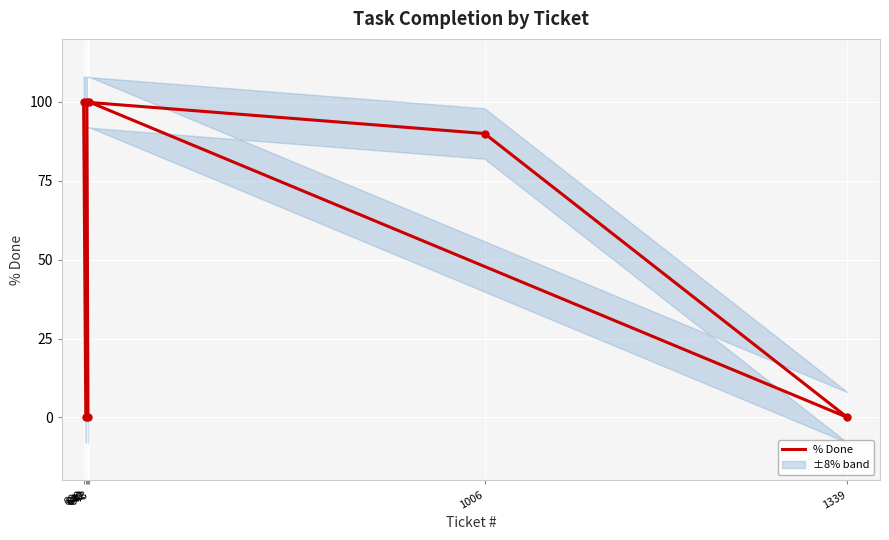

List the labels in order of value, smallest first.

642, 1339, 640, 1006, 641, 643, 638